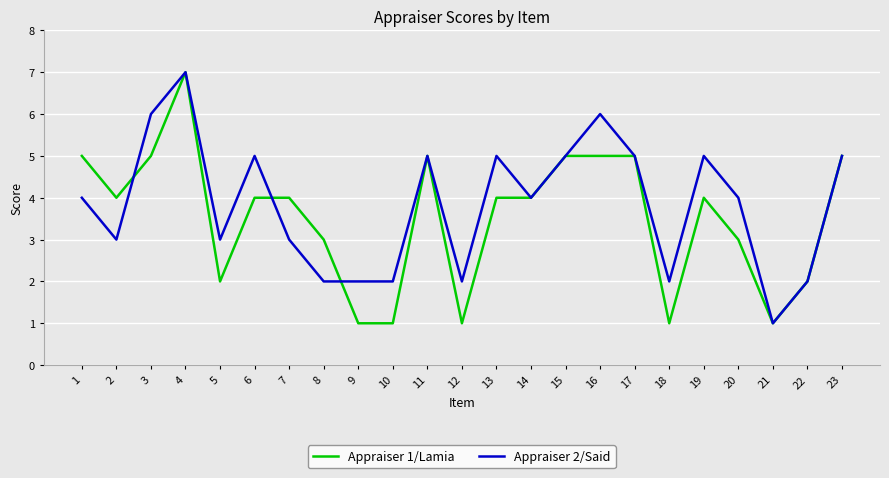

What are all the series names shown in the legend?

Appraiser 1/Lamia, Appraiser 2/Said